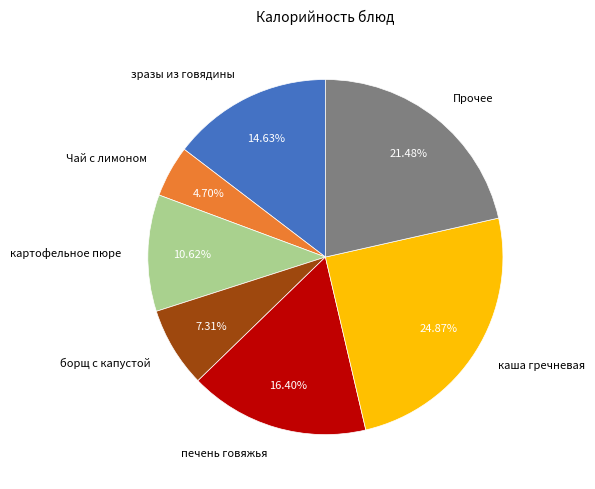

Is there any slice that represents more than half of the pie?

No